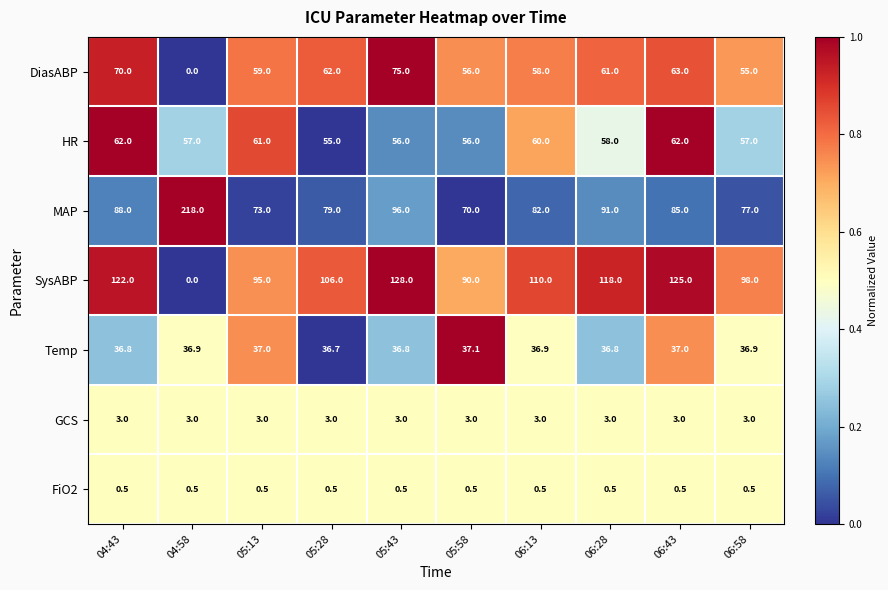

The HR series shows 30.7 at 06:43. True or false?

False